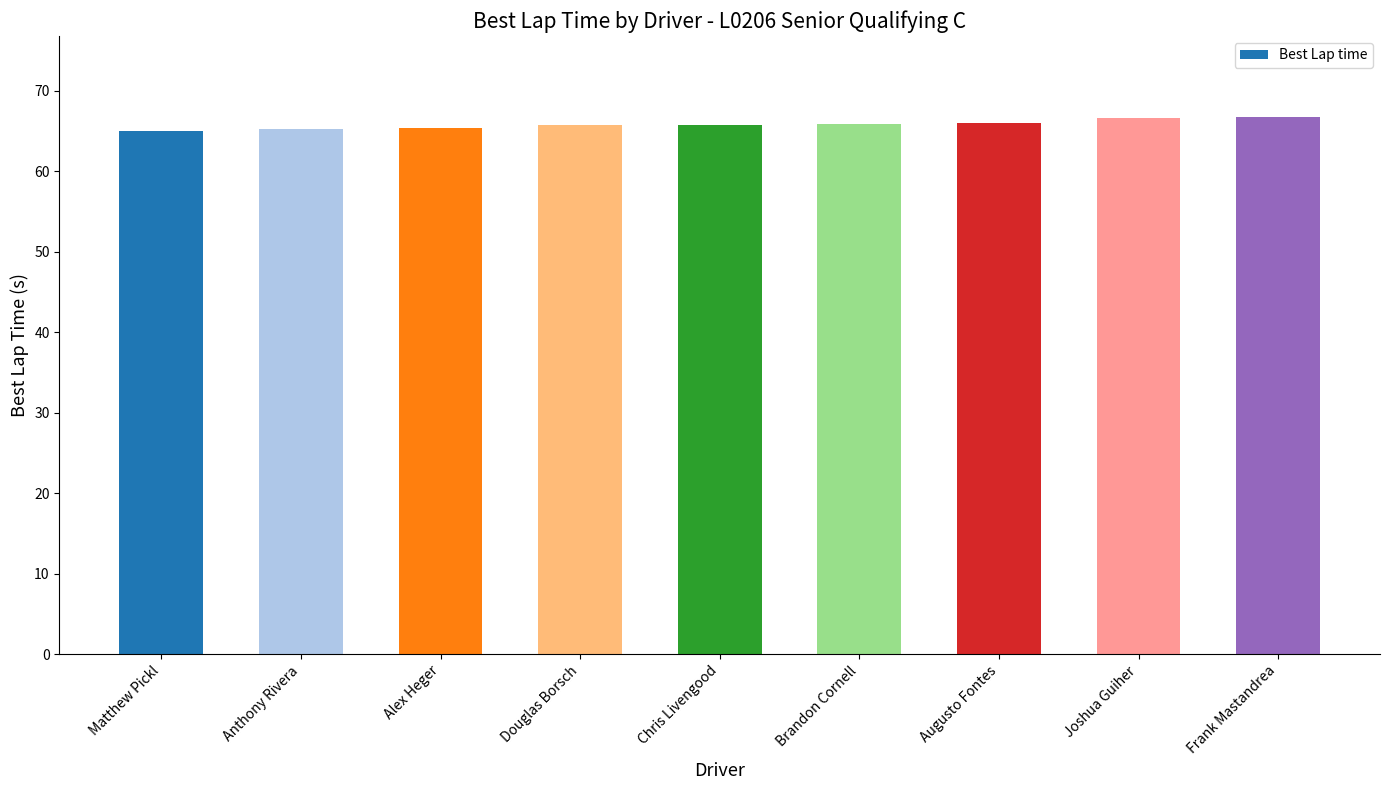

Between Alex Heger and Frank Mastandrea, which is larger?

Frank Mastandrea